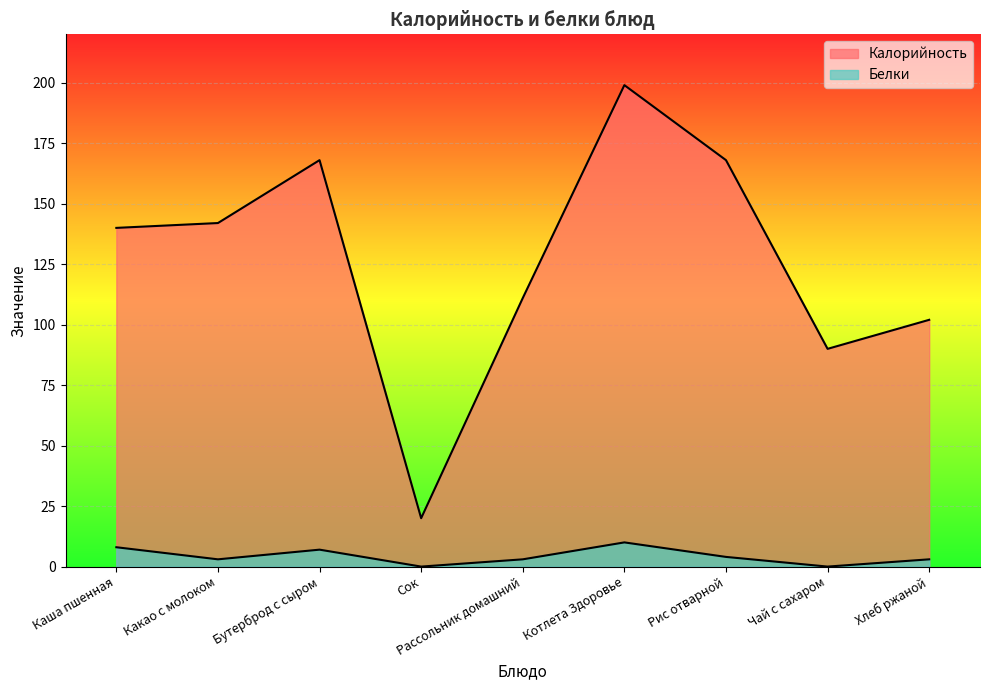

Which label corresponds to the largest value in the chart?

Котлета Здоровье